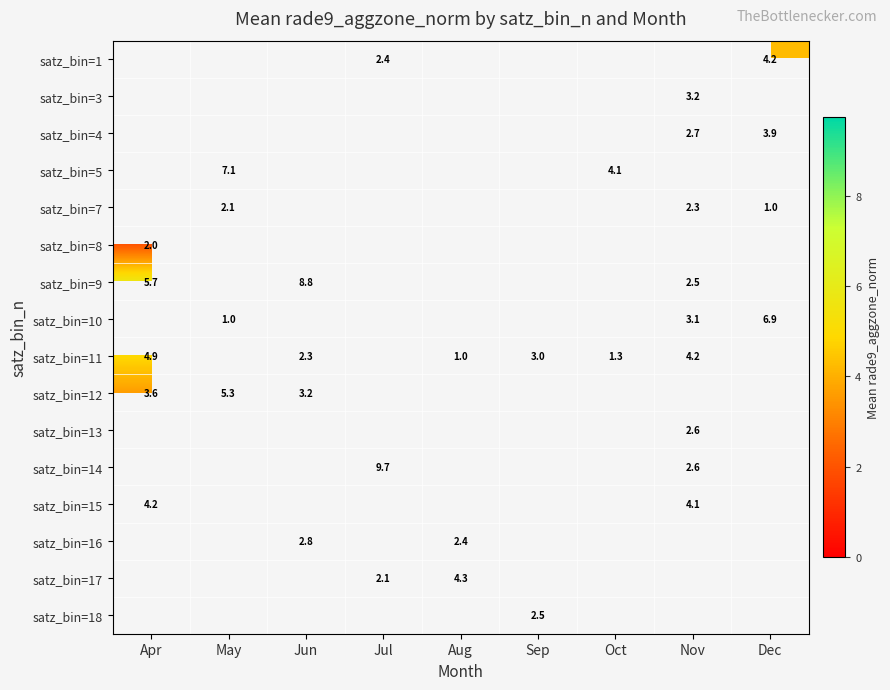

Is the value of satz_bin=16 at Aug greater than the value of satz_bin=13 at Jun?

No